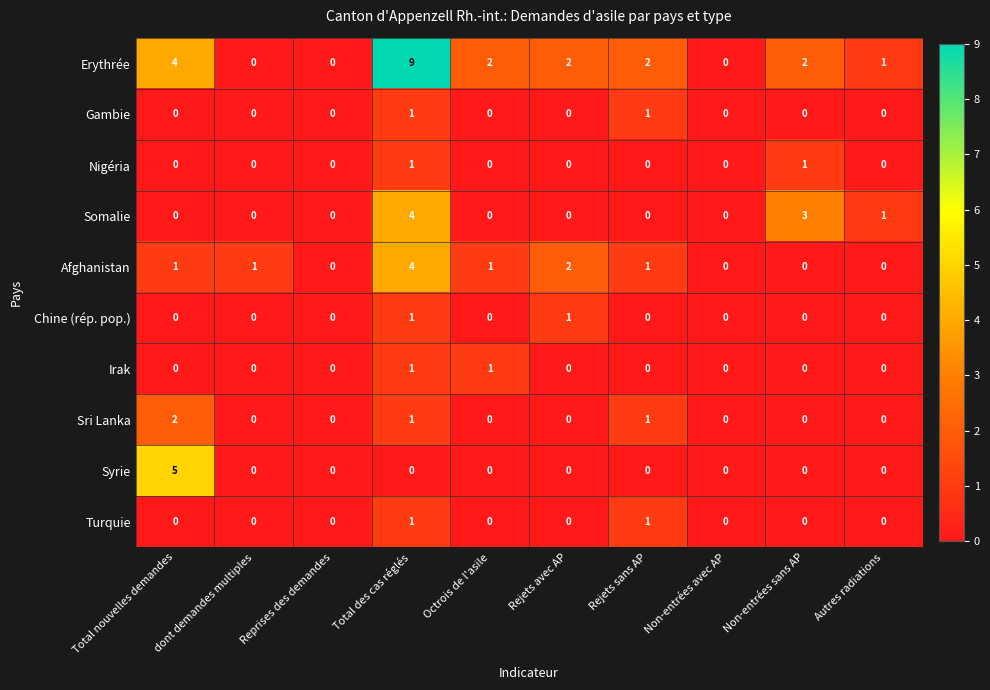

At how many categories does at least one series exceed 4?

2